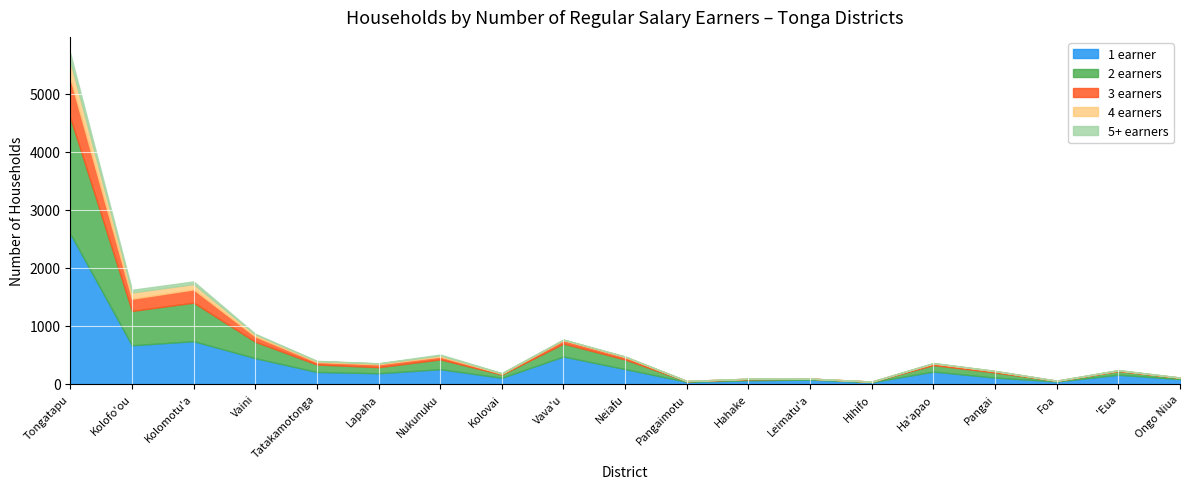

Reading left to right, list all the values displayed in this chart.

1 earner: 2589	665	736	443	205	183	253	104	472	254	36	61	74	28	212	108	41	157	82
2 earners: 2003	593	665	284	129	105	169	58	223	166	10	18	16	10	113	89	11	64	22
3 earners: 675	209	227	90	41	49	46	13	59	42	4	10	1	2	27	21	2	9	4
4 earners: 295	109	92	35	17	14	22	6	7	7	0	0	0	0	5	4	1	6	1
5+ earners: 136	46	47	11	5	5	16	6	5	4	0	1	0	0	3	3	0	3	1